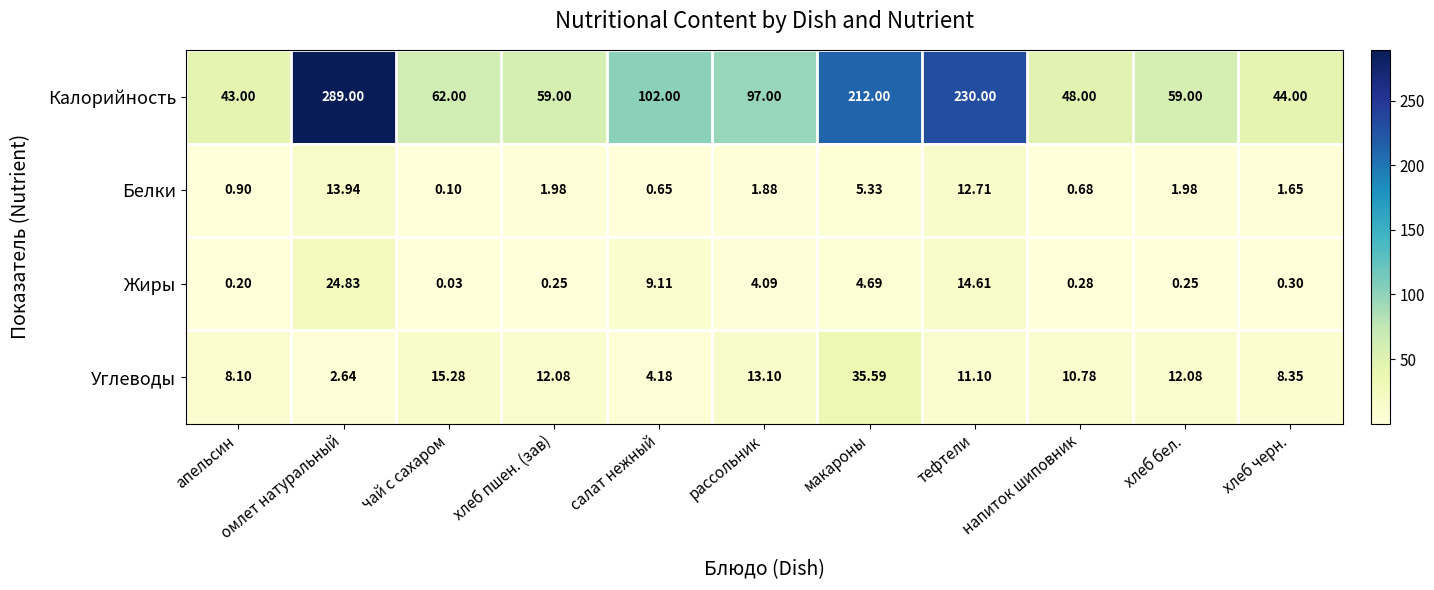

Which series changed the most between омлет натуральный and хлеб черн.?

Калорийность